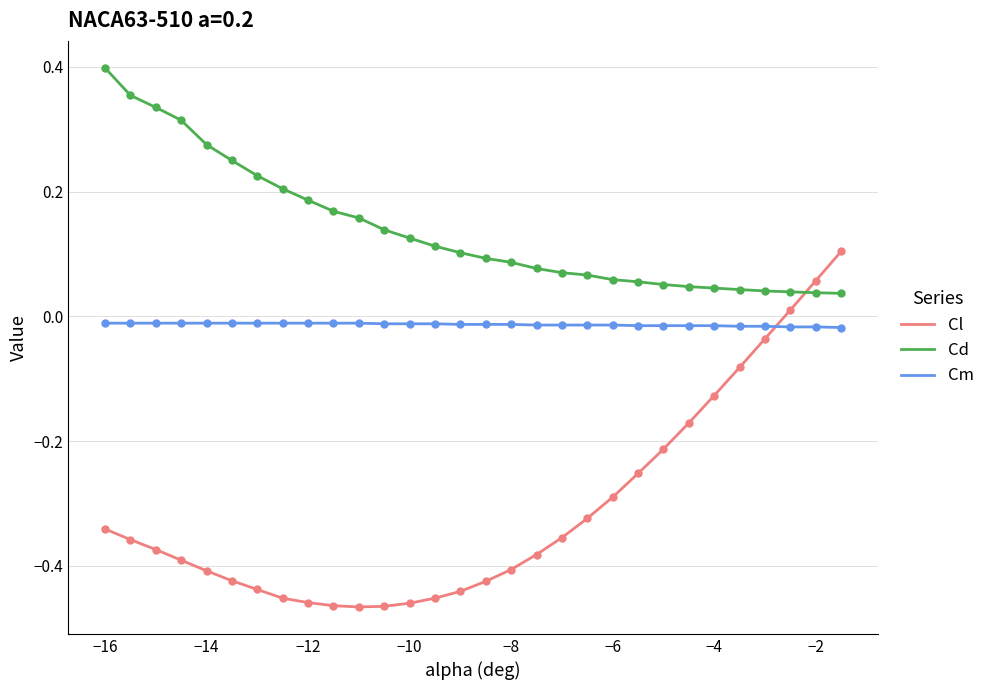

Which series has the largest range (max minus min)?

Cl